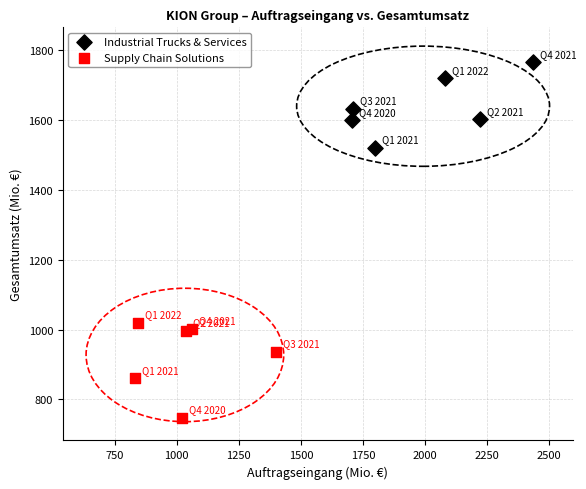

Which series contains the lowest Y value?

Supply Chain Solutions